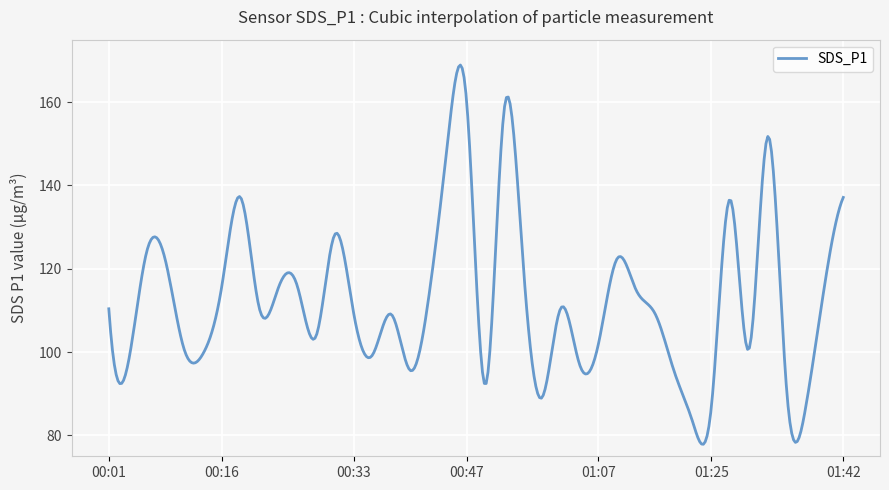

What is the minimum value shown in the chart?

77.9